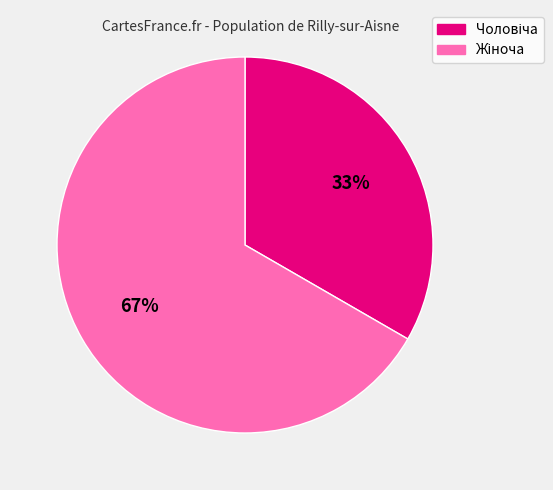

Is there any slice that represents more than half of the pie?

Yes